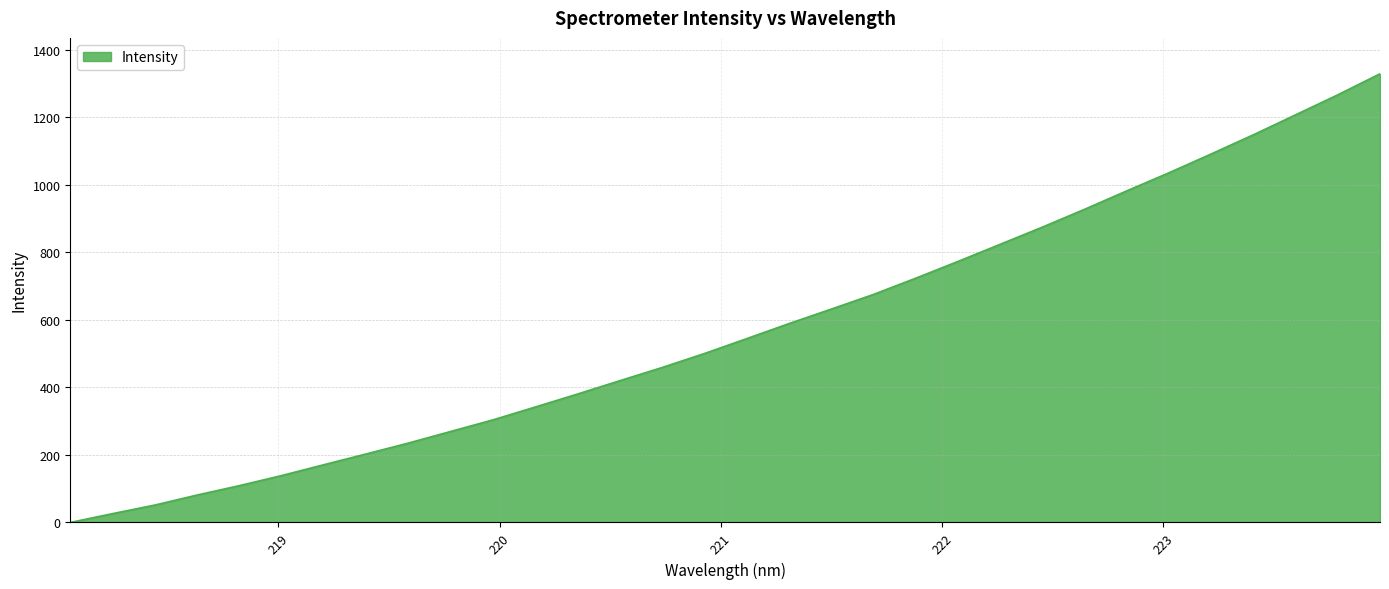

What is the maximum value shown in the chart?

1328.9